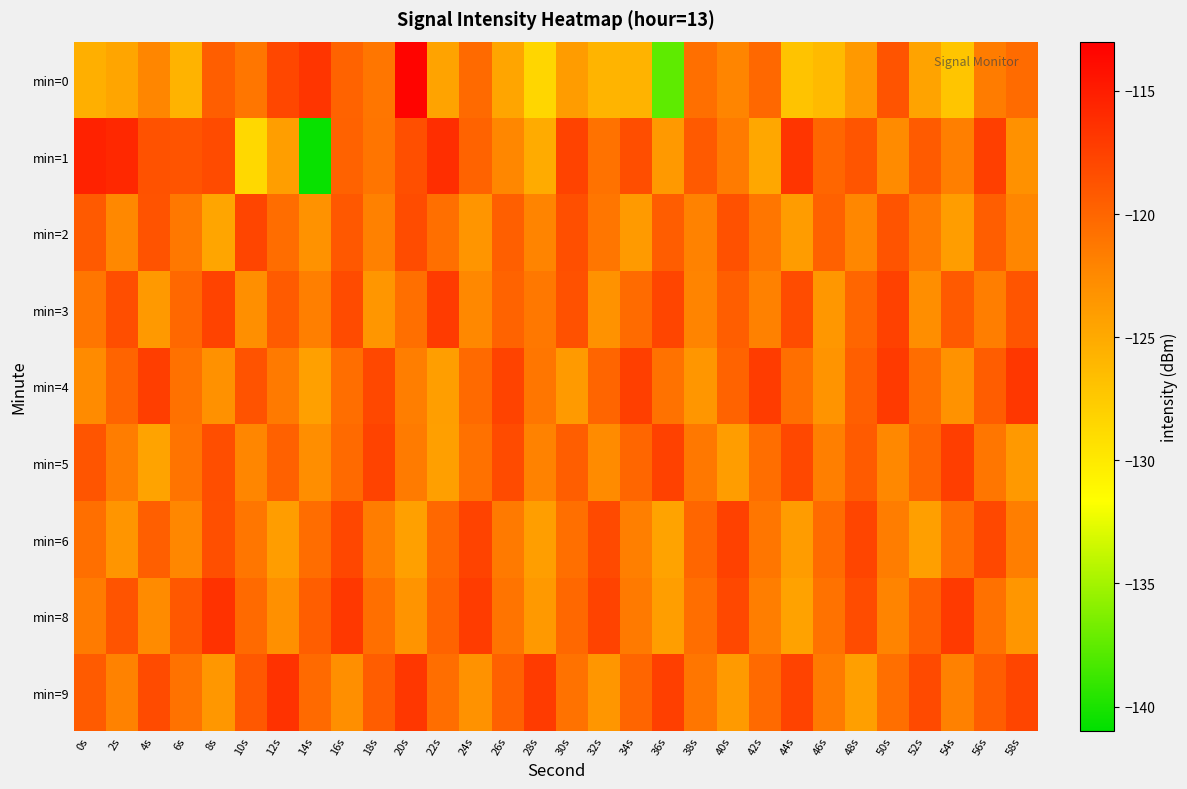

Reading right to left, transcribe all the data shown in this chart.

min=0: 58s=-120.4	56s=-121.5	54s=-127.2	52s=-124.5	50s=-118.8	48s=-123.7	46s=-126.3	44s=-127.0	42s=-120.2	40s=-122.2	38s=-120.7	36s=-137.5	34s=-125.7	32s=-125.8	30s=-123.9	28s=-128.4	26s=-124.7	24s=-120.3	22s=-124.5	20s=-113.4	18s=-121.2	16s=-119.8	14s=-116.7	12s=-117.9	10s=-121.2	8s=-119.5	6s=-125.7	4s=-122.2	2s=-124.6	0s=-125.4
min=1: 58s=-123.1	56s=-117.4	54s=-121.8	52s=-119.3	50s=-122.6	48s=-118.9	46s=-120.1	44s=-116.7	42s=-124.8	40s=-121.5	38s=-119.2	36s=-123.7	34s=-118.4	32s=-120.9	30s=-117.6	28s=-125.1	26s=-122.3	24s=-119.8	22s=-116.2	20s=-118.5	18s=-121.1	16s=-119.7	14s=-140.6	12s=-124.1	10s=-128.7	8s=-118.2	6s=-118.9	4s=-118.7	2s=-115.8	0s=-115.4
min=2: 58s=-122.2	56s=-119.5	54s=-124.0	52s=-121.4	50s=-118.8	48s=-122.3	46s=-119.7	44s=-123.9	42s=-121.1	40s=-118.6	38s=-122.0	36s=-119.4	34s=-123.8	32s=-121.2	30s=-118.5	28s=-122.1	26s=-119.6	24s=-123.4	22s=-120.7	20s=-118.3	18s=-121.9	16s=-119.1	14s=-123.2	12s=-120.5	10s=-117.8	8s=-124.6	6s=-121.3	4s=-118.7	2s=-122.4	0s=-119.2
min=3: 58s=-118.9	56s=-121.7	54s=-119.2	52s=-122.8	50s=-117.5	48s=-120.1	46s=-123.6	44s=-118.3	42s=-121.9	40s=-119.5	38s=-122.1	36s=-117.8	34s=-120.4	32s=-123.2	30s=-118.6	28s=-121.3	26s=-119.8	24s=-122.4	22s=-117.1	20s=-120.7	18s=-123.5	16s=-118.2	14s=-121.8	12s=-119.3	10s=-122.9	8s=-117.6	6s=-120.2	4s=-123.7	2s=-118.4	0s=-121.1
min=4: 58s=-116.8	56s=-119.4	54s=-123.2	52s=-120.5	50s=-117.0	48s=-119.6	46s=-123.3	44s=-120.7	42s=-117.2	40s=-119.8	38s=-123.5	36s=-120.9	34s=-117.4	32s=-120.0	30s=-123.8	28s=-121.1	26s=-117.7	24s=-120.3	22s=-124.1	20s=-121.7	18s=-118.0	16s=-120.6	14s=-124.3	12s=-121.4	10s=-118.7	8s=-123.1	6s=-120.8	4s=-117.3	2s=-119.9	0s=-122.6
min=5: 58s=-123.7	56s=-121.1	54s=-117.3	52s=-119.9	50s=-122.4	48s=-119.3	46s=-121.8	44s=-118.0	42s=-120.6	40s=-124.0	38s=-121.3	36s=-117.5	34s=-120.1	32s=-122.6	30s=-119.5	28s=-122.0	26s=-118.2	24s=-120.8	22s=-124.2	20s=-121.5	18s=-117.7	16s=-120.3	14s=-122.8	12s=-119.7	10s=-122.2	8s=-118.4	6s=-121.0	4s=-124.5	2s=-121.6	0s=-118.9
min=6: 58s=-121.7	56s=-118.0	54s=-120.6	52s=-124.2	50s=-121.6	48s=-117.8	46s=-120.4	44s=-123.9	42s=-121.2	40s=-117.5	38s=-120.1	36s=-124.5	34s=-121.8	32s=-118.1	30s=-120.7	28s=-124.1	26s=-121.4	24s=-117.6	22s=-120.2	20s=-124.3	18s=-121.6	16s=-117.9	14s=-120.5	12s=-124.0	10s=-121.2	8s=-118.5	6s=-122.3	4s=-119.6	2s=-123.4	0s=-120.7
min=8: 58s=-123.5	56s=-120.8	54s=-117.0	52s=-119.6	50s=-122.1	48s=-118.3	46s=-120.9	44s=-124.4	42s=-121.7	40s=-118.0	38s=-120.6	36s=-124.1	34s=-121.4	32s=-117.6	30s=-120.2	28s=-123.7	26s=-121.0	24s=-117.2	22s=-119.8	20s=-123.3	18s=-120.7	16s=-116.9	14s=-119.5	12s=-123.0	10s=-120.3	8s=-116.5	6s=-119.1	4s=-122.6	2s=-118.8	0s=-121.5
min=9: 58s=-117.8	56s=-119.4	54s=-121.9	52s=-118.1	50s=-120.7	48s=-124.2	46s=-121.5	44s=-117.7	42s=-120.3	40s=-123.8	38s=-121.1	36s=-117.4	34s=-120.0	32s=-123.5	30s=-120.9	28s=-117.1	26s=-119.7	24s=-123.2	22s=-120.6	20s=-116.8	18s=-119.4	16s=-122.9	14s=-120.3	12s=-116.5	10s=-119.1	8s=-123.6	6s=-120.9	4s=-118.2	2s=-122.0	0s=-119.3